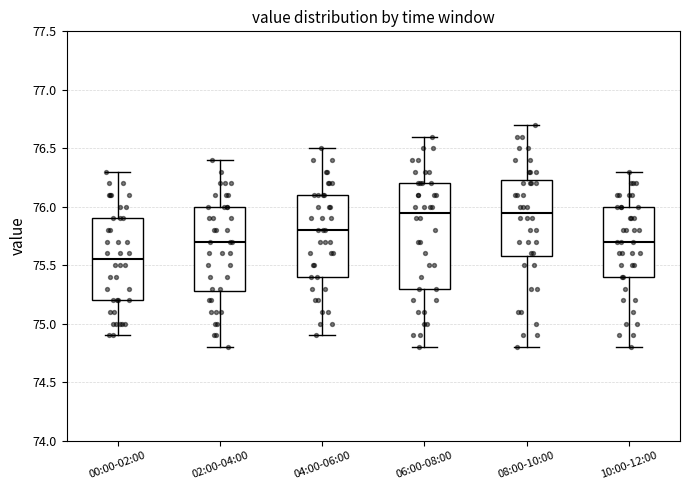

Reading left to right, read every box against the y-axis: the position of its median line, the range the box covers, and the ends of its whiskers. The values are not printed on the chart, so give them approximately, as read against the axis.

00:00-02:00: median 75.55, box 75.20 to 75.90, whiskers 74.90 to 76.30
02:00-04:00: median 75.70, box 75.30 to 76.00, whiskers 74.80 to 76.40
04:00-06:00: median 75.80, box 75.40 to 76.10, whiskers 74.90 to 76.50
06:00-08:00: median 75.95, box 75.30 to 76.20, whiskers 74.80 to 76.60
08:00-10:00: median 75.95, box 75.60 to 76.25, whiskers 74.80 to 76.70
10:00-12:00: median 75.70, box 75.40 to 76.00, whiskers 74.80 to 76.30